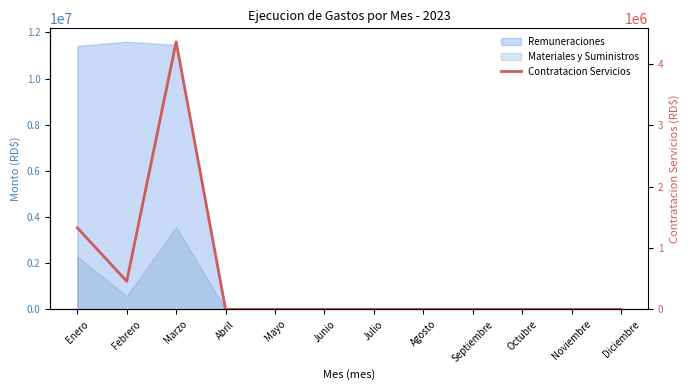

True or false: the data shows 0.0 at Septiembre.

True